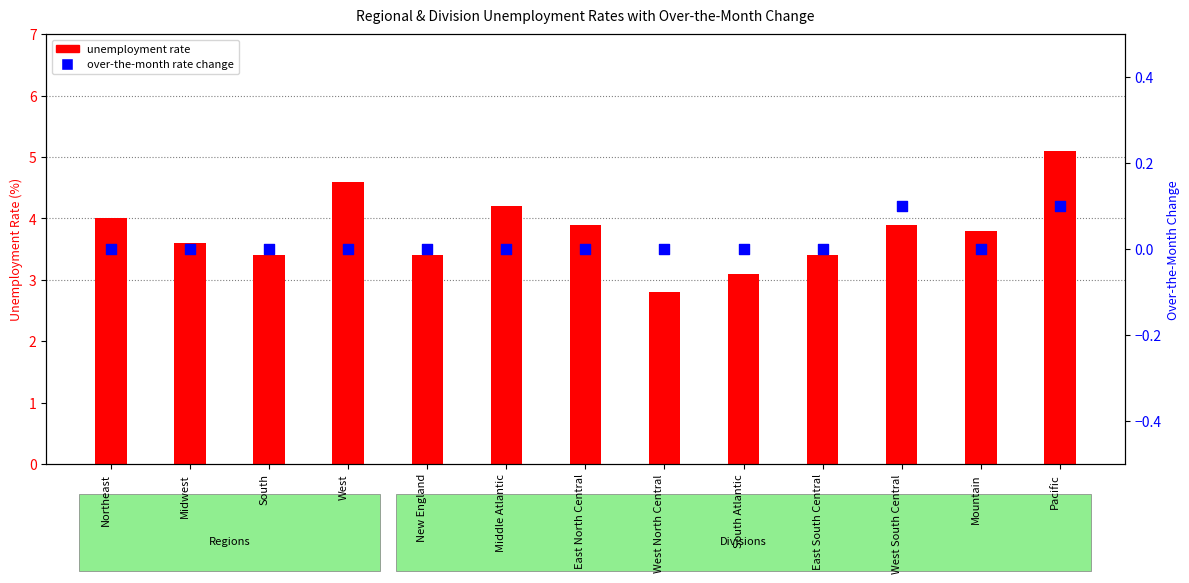

Which series contains the highest Y value?

unemployment rate